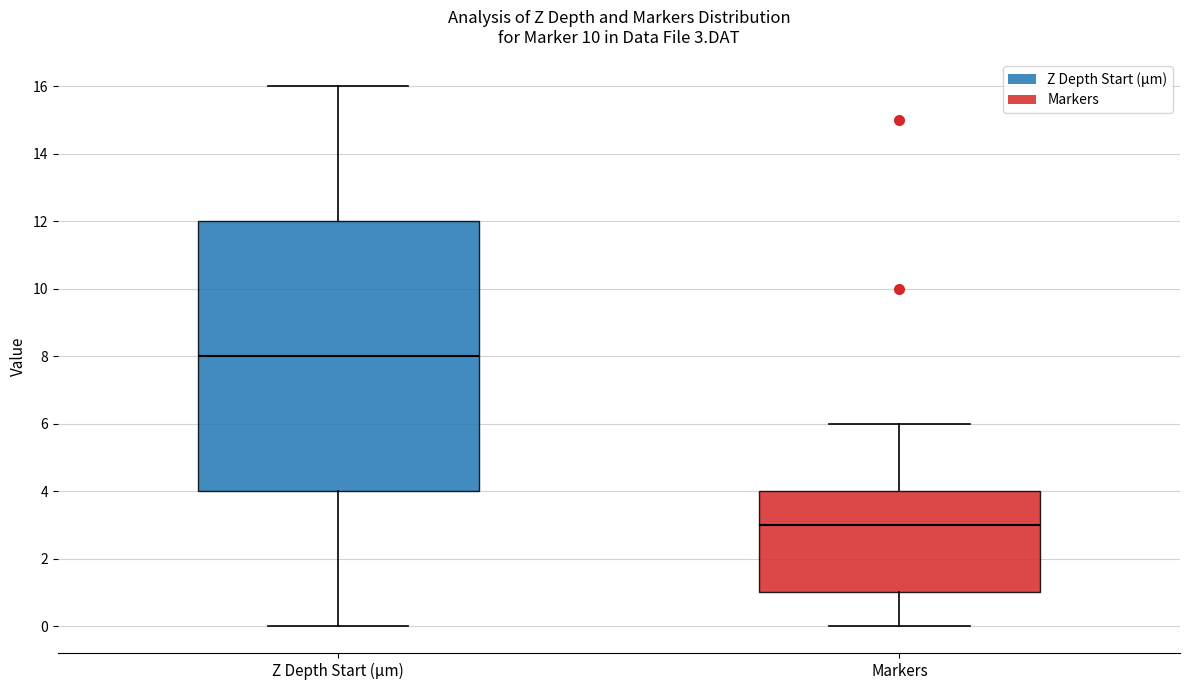

Which box is the tallest, from its lower edge to its upper edge?

Z Depth Start (µm)